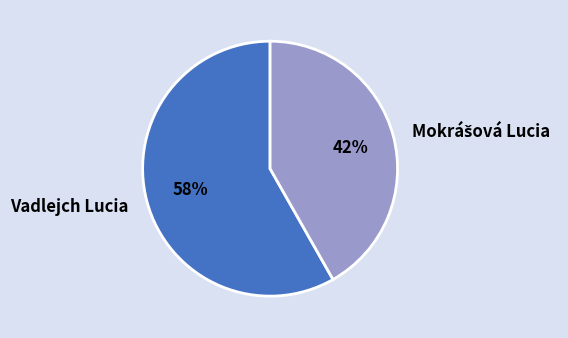

The Vadlejch Lucia slice represents 67% of the pie. True or false?

False